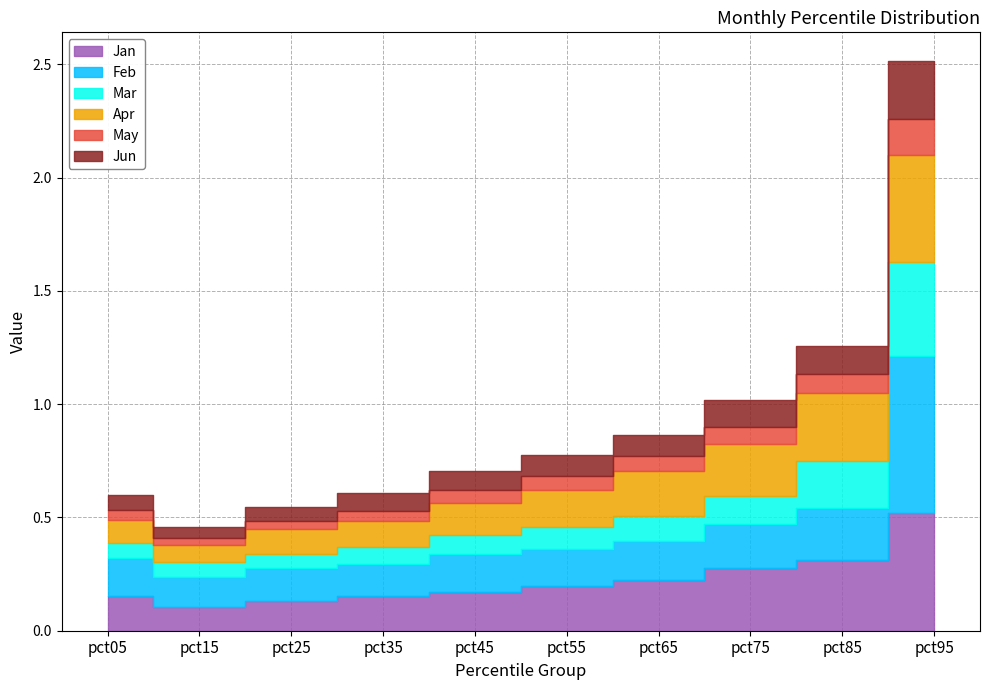

What are all the series names shown in the legend?

Jan, Feb, Mar, Apr, May, Jun